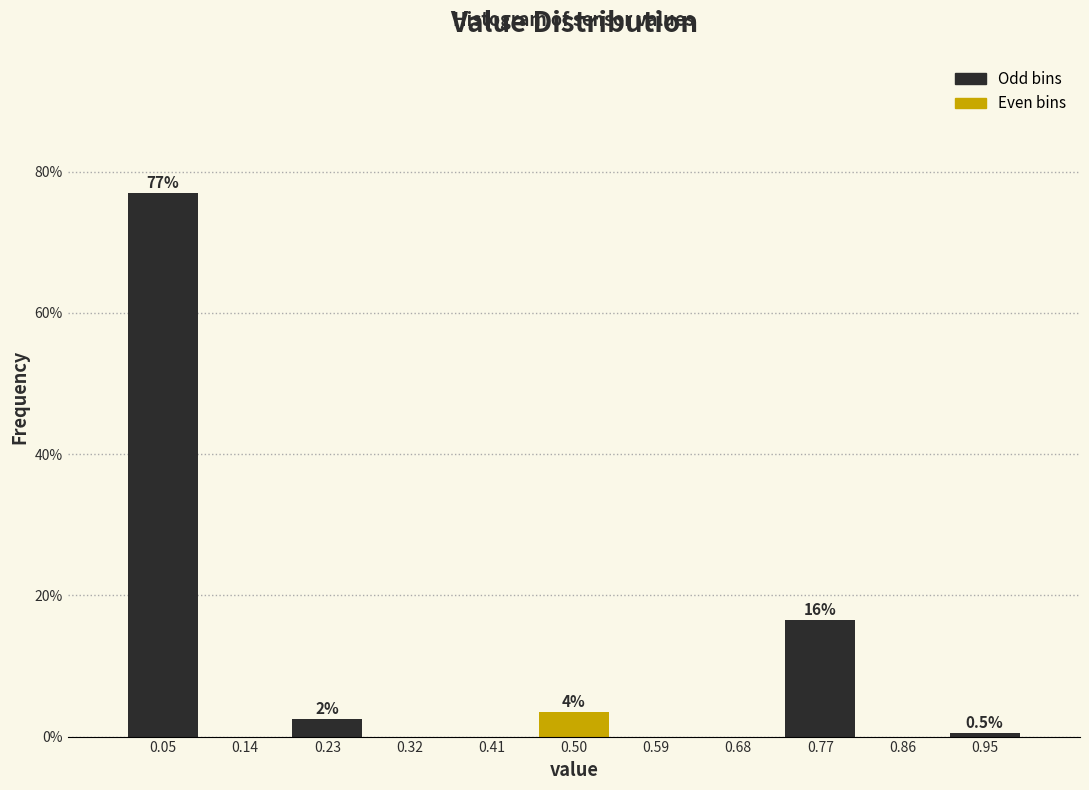

Over which range of the x-axis is the bar tallest?

0.00 to 0.09